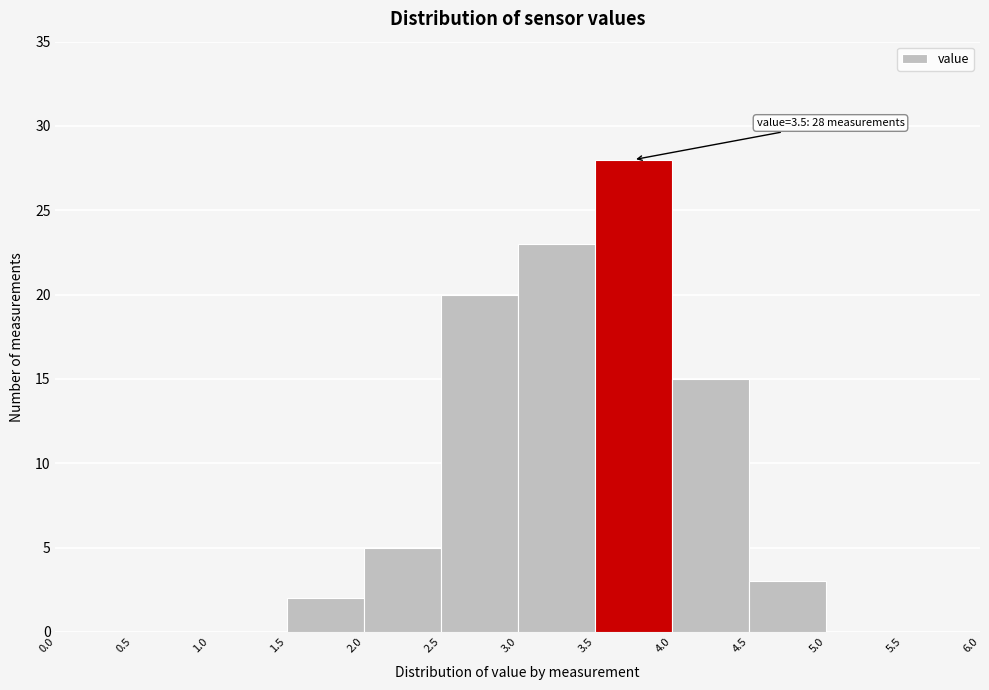

Over which range of the x-axis is the bar tallest?

3.5 to 4.0